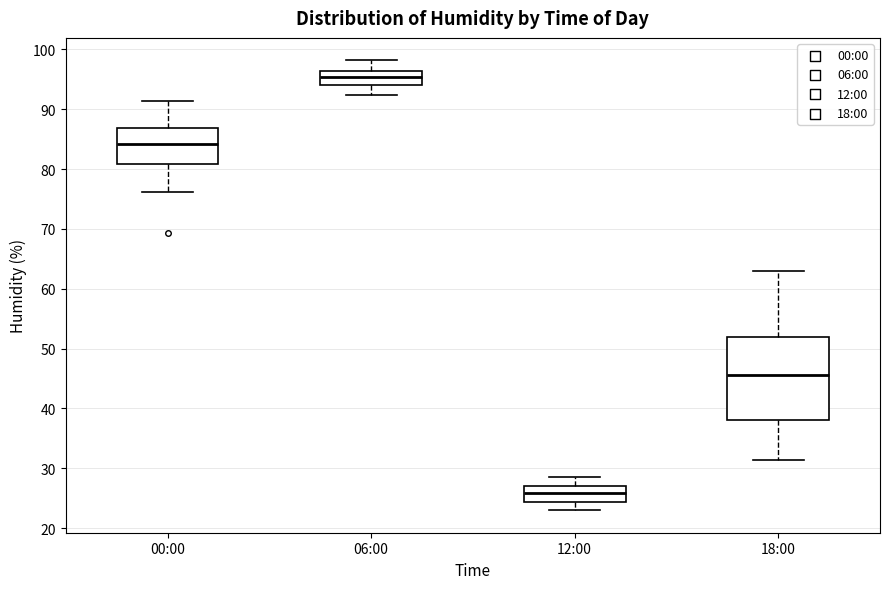

Reading left to right, read every box against the y-axis: the position of its median line, the range the box covers, and the ends of its whiskers. The values are not printed on the chart, so give them approximately, as read against the axis.

00:00: median 84, box 81 to 87, whiskers 76 to 91
06:00: median 95, box 94 to 96, whiskers 92 to 98
12:00: median 26, box 24 to 27, whiskers 23 to 29
18:00: median 46, box 38 to 52, whiskers 31 to 63